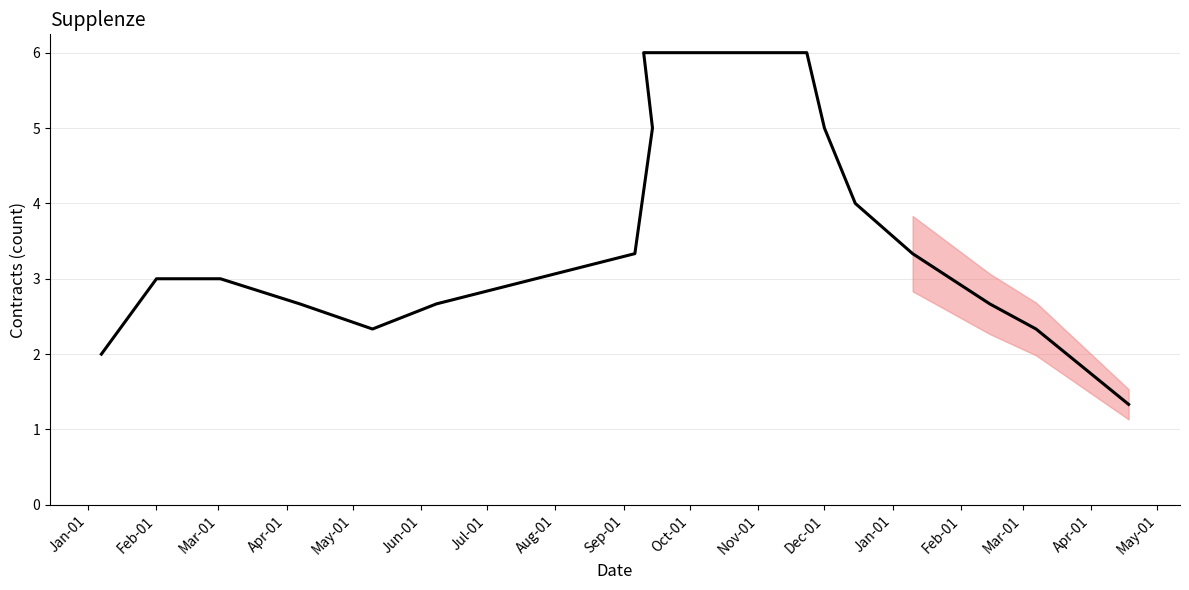

Where is the first local maximum?

Feb-01